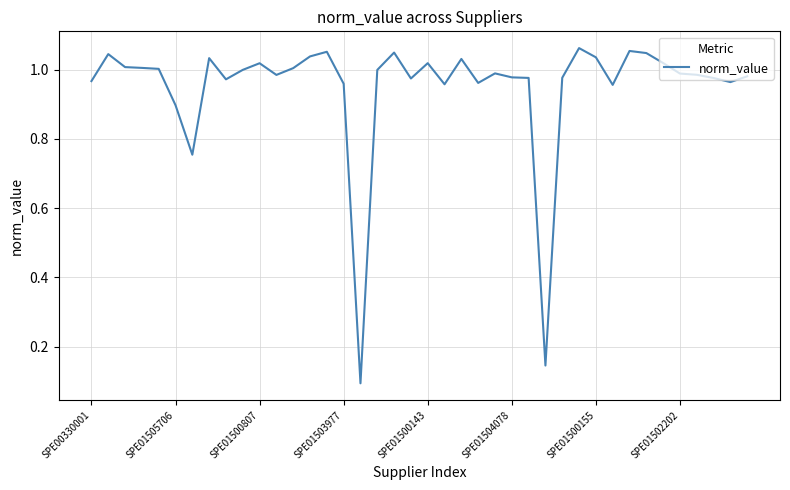

Is this an area chart (filled region under the line)?

No